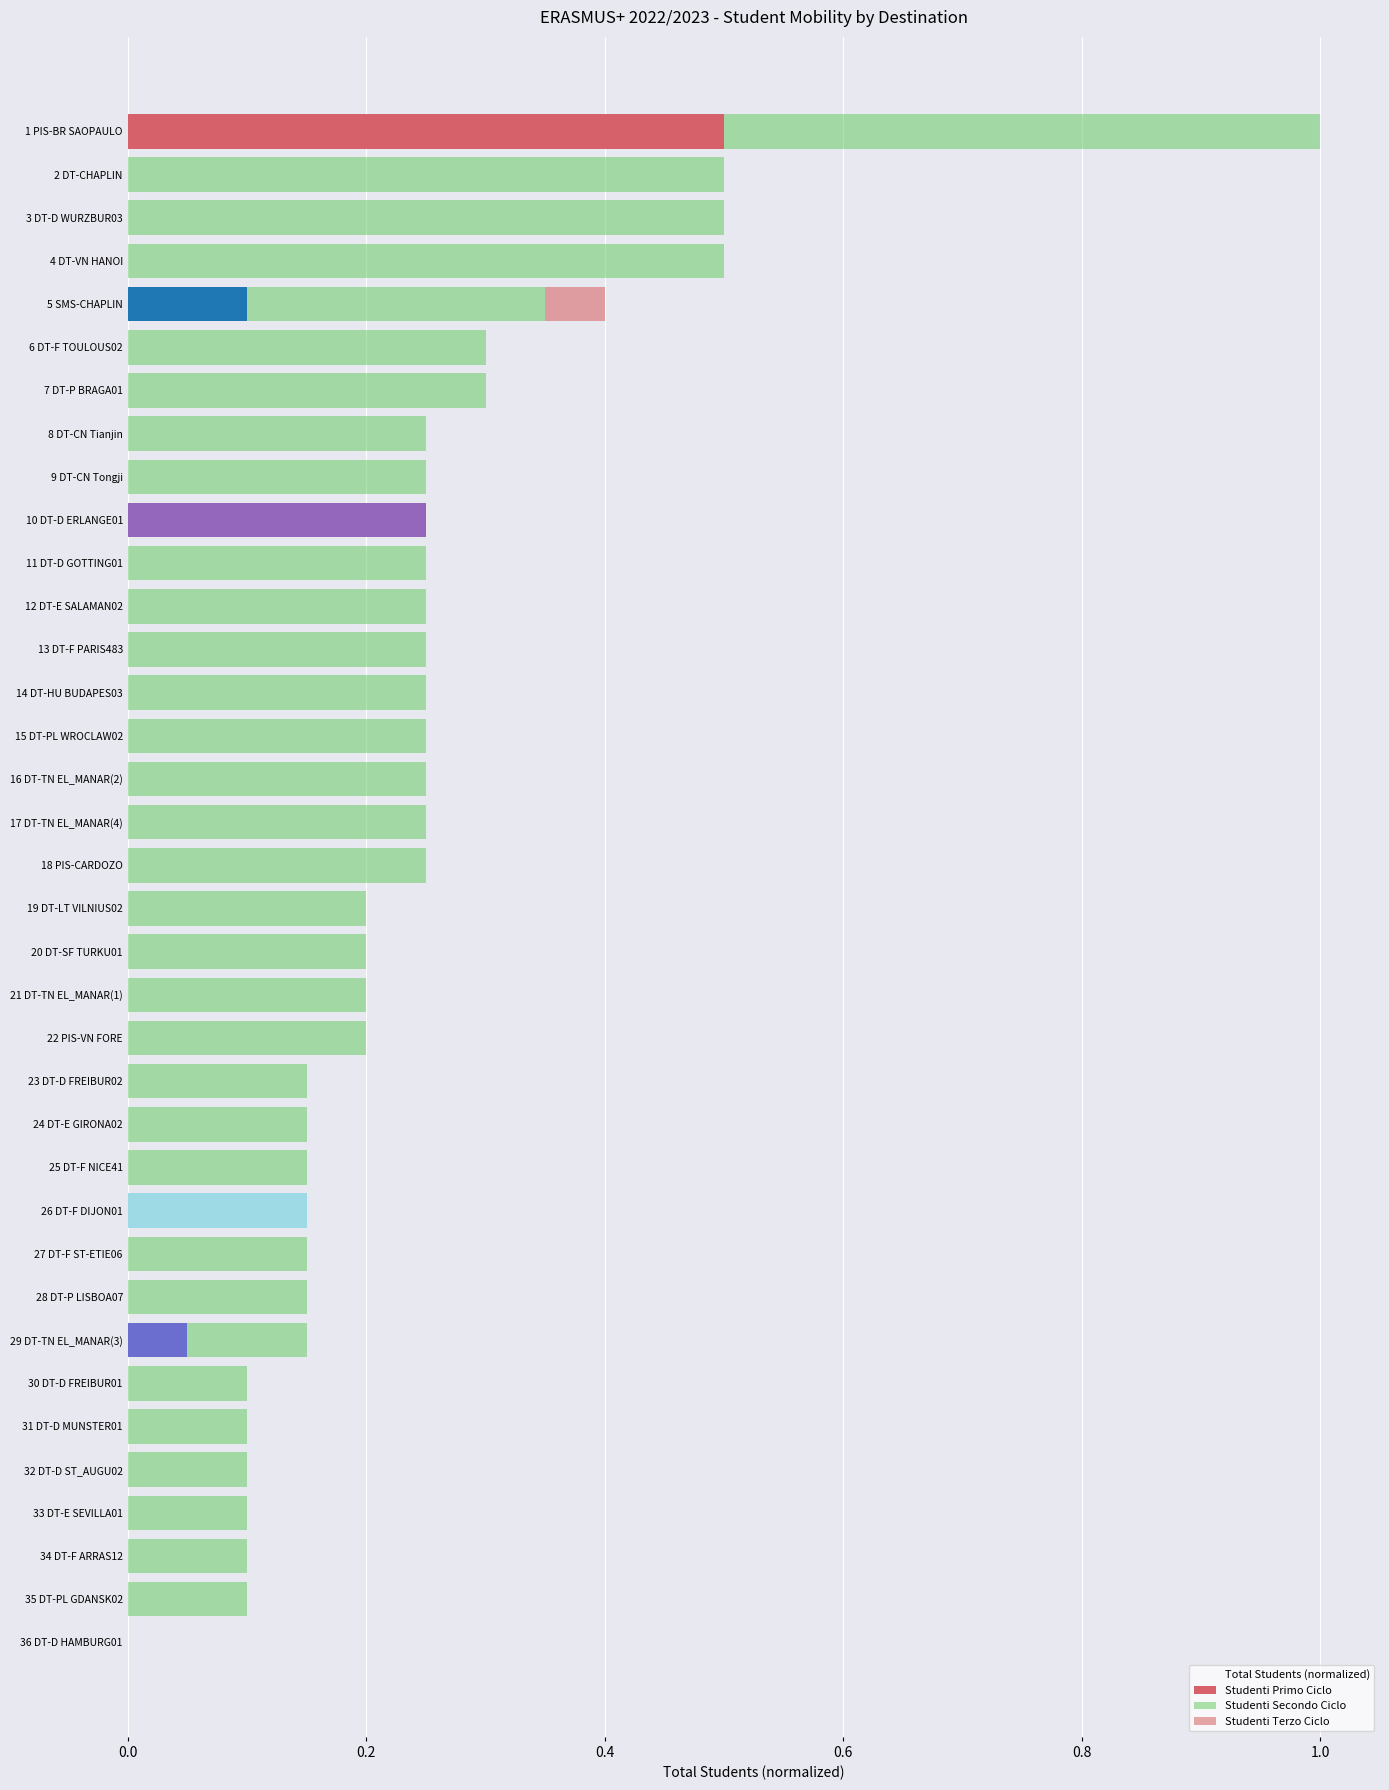

What is the sum of all Studenti Primo Ciclo values?

1.1